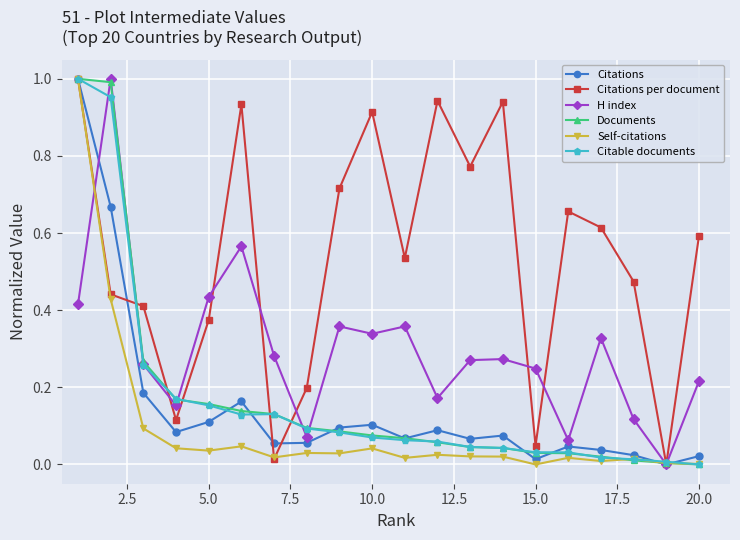

True or false: Self-citations has more than 0 interior local peaks.

True